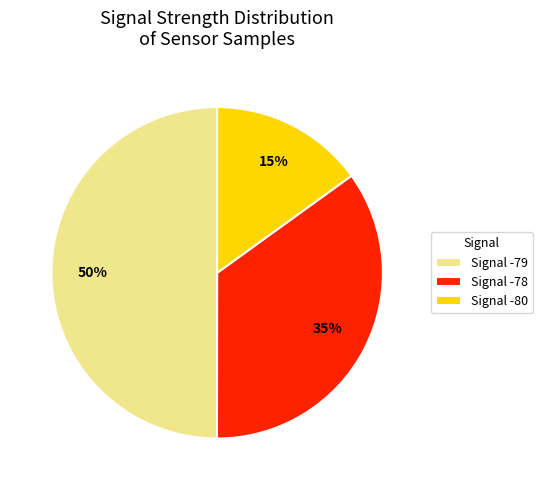

True or false: Signal -80 accounts for 15% of the total.

True